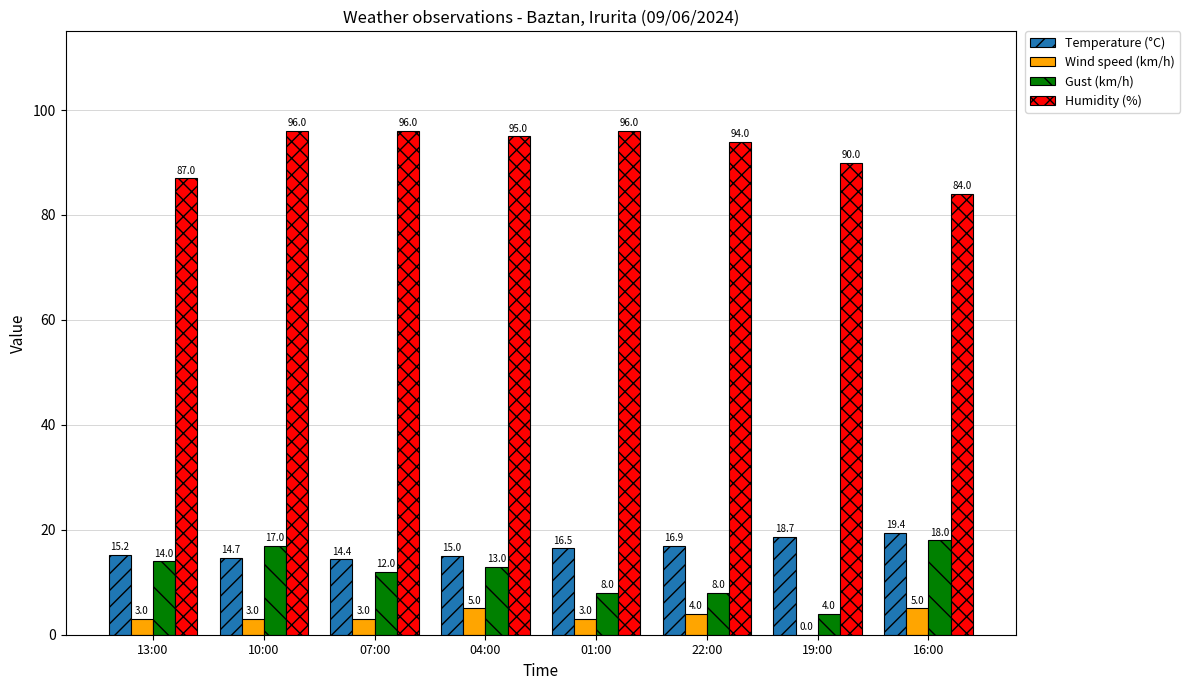

What is the sum of the Temperature (°C) values at 19:00 and 13:00?

33.9